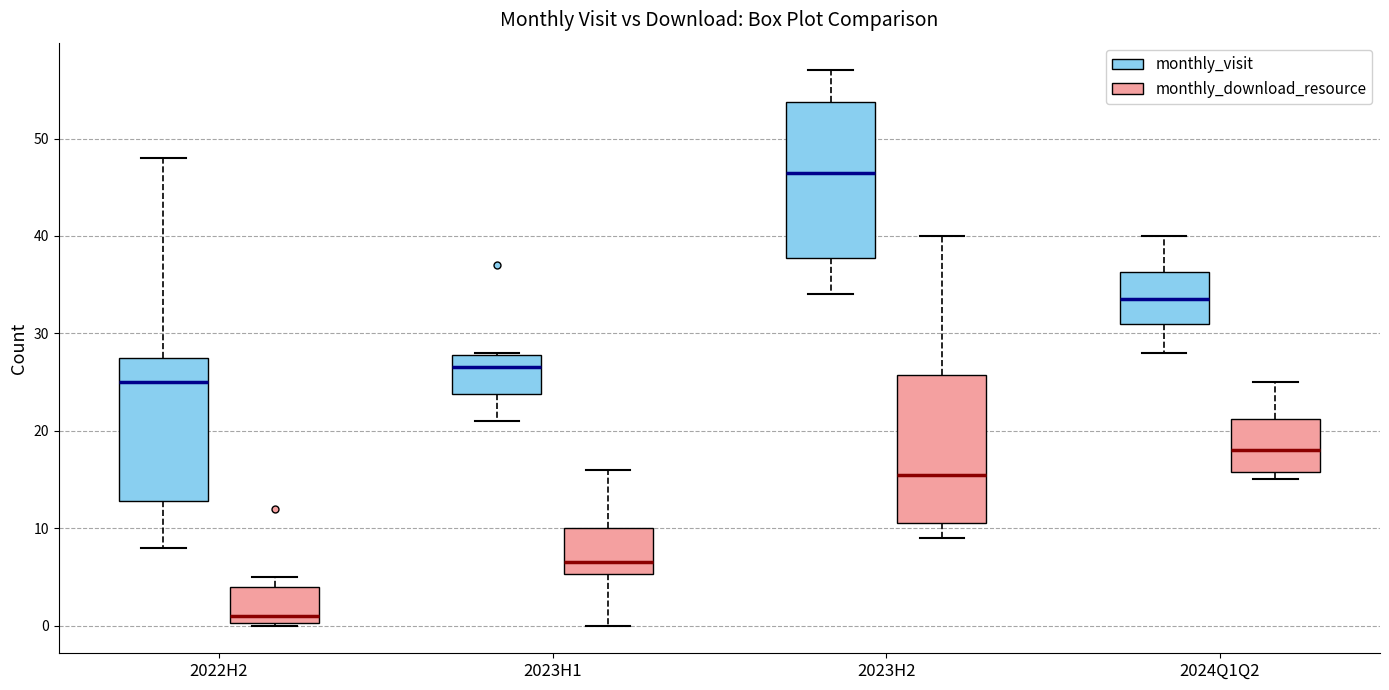

Where does the upper whisker of the box for 2023H2 (monthly_visit) end on the y-axis? The values are not printed on the chart, so give them approximately, as read against the axis.

57